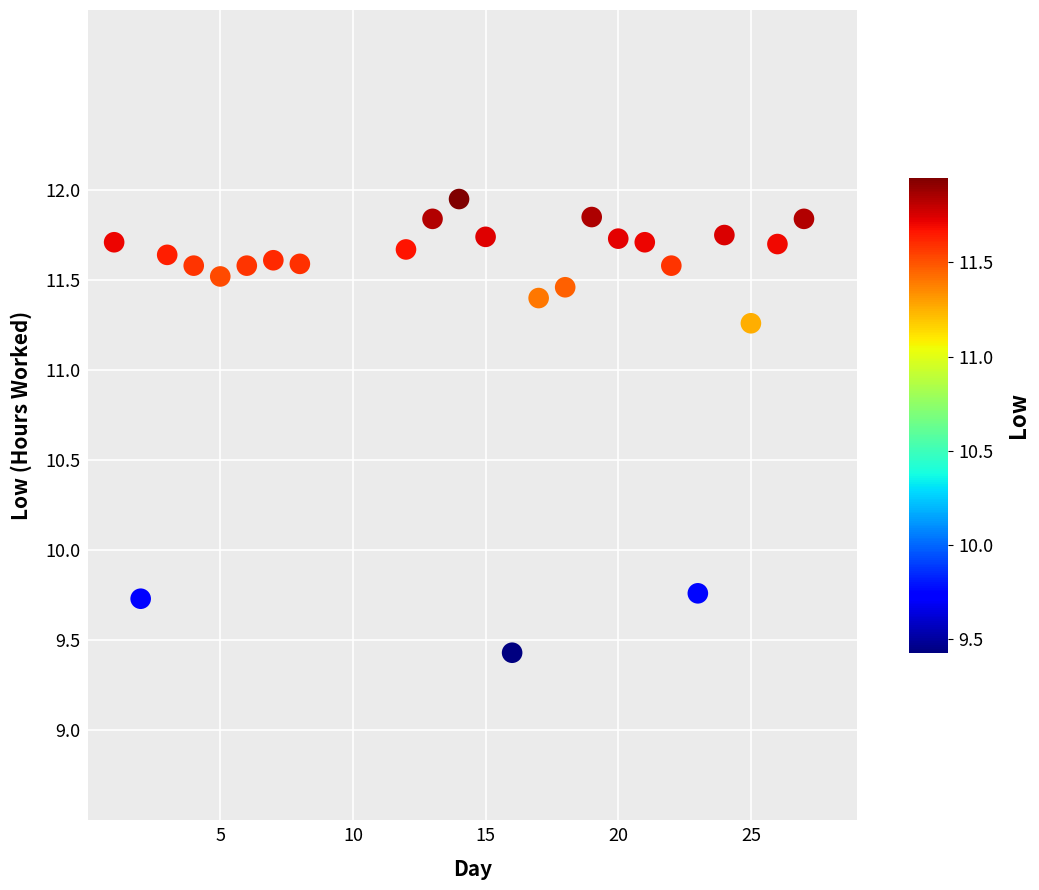

What is the range of Y values (max minus min)?

2.5